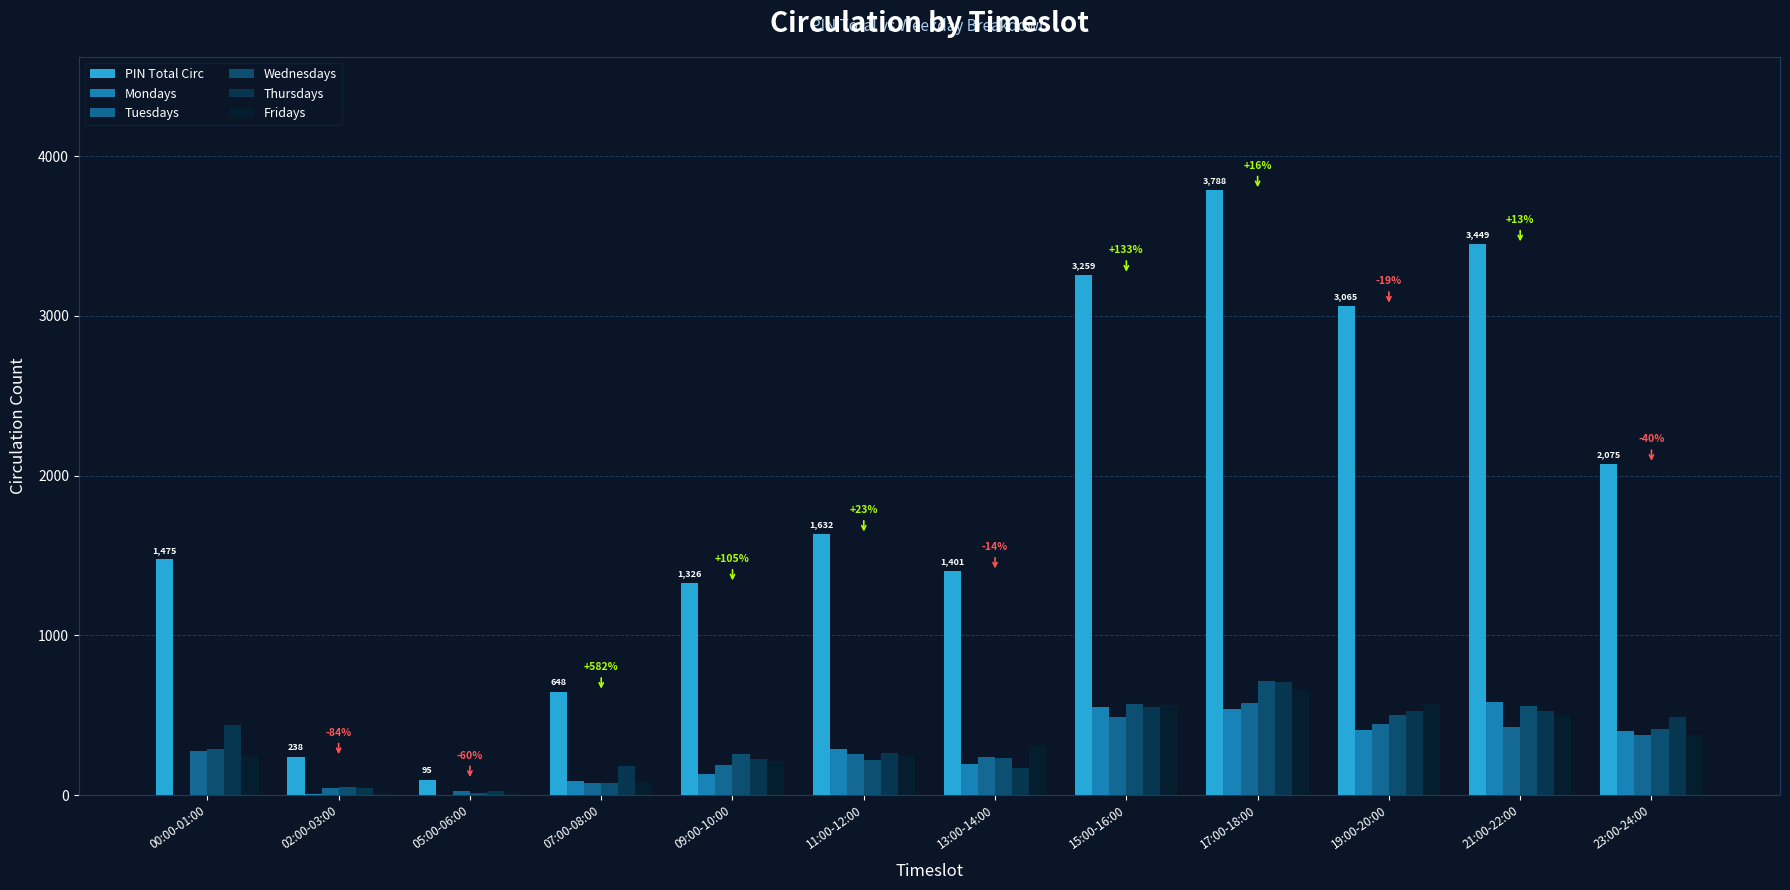

Which series has the largest total across all categories?

PIN Total Circ